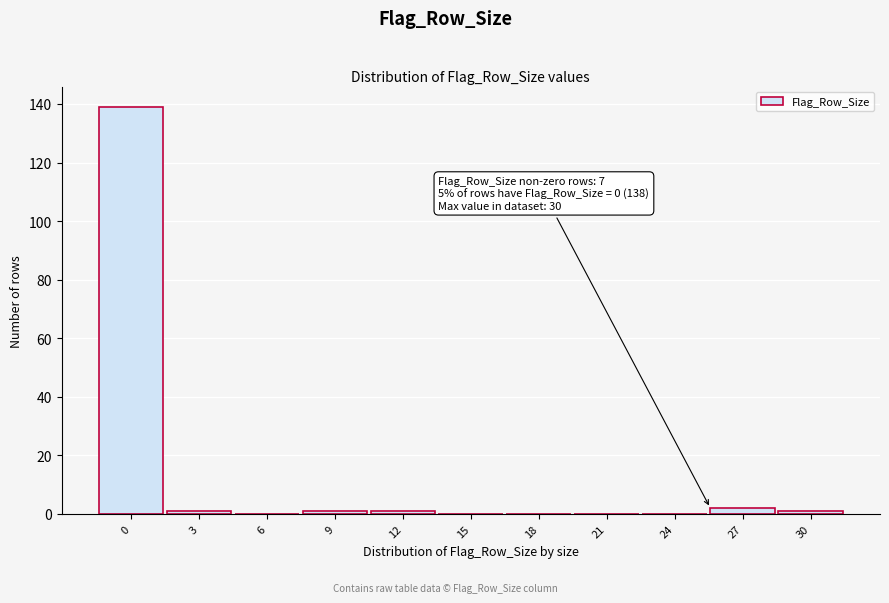

Reading left to right, list all the values displayed in this chart.

0=139	3=1	6=0	9=1	12=1	15=0	18=0	21=0	24=0	27=2	30=1